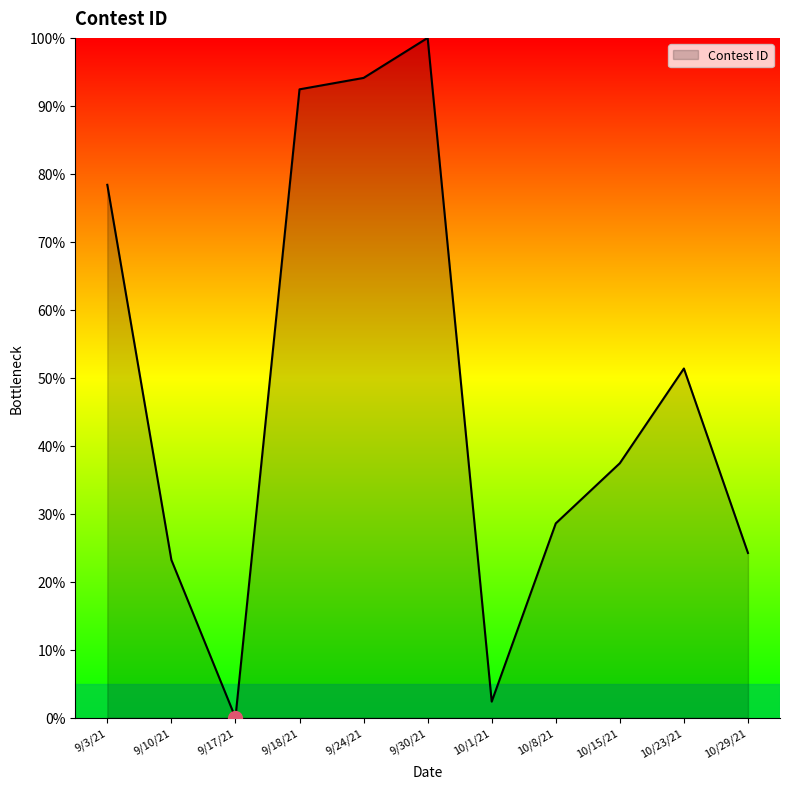

Where is the first local maximum?

9/30/21